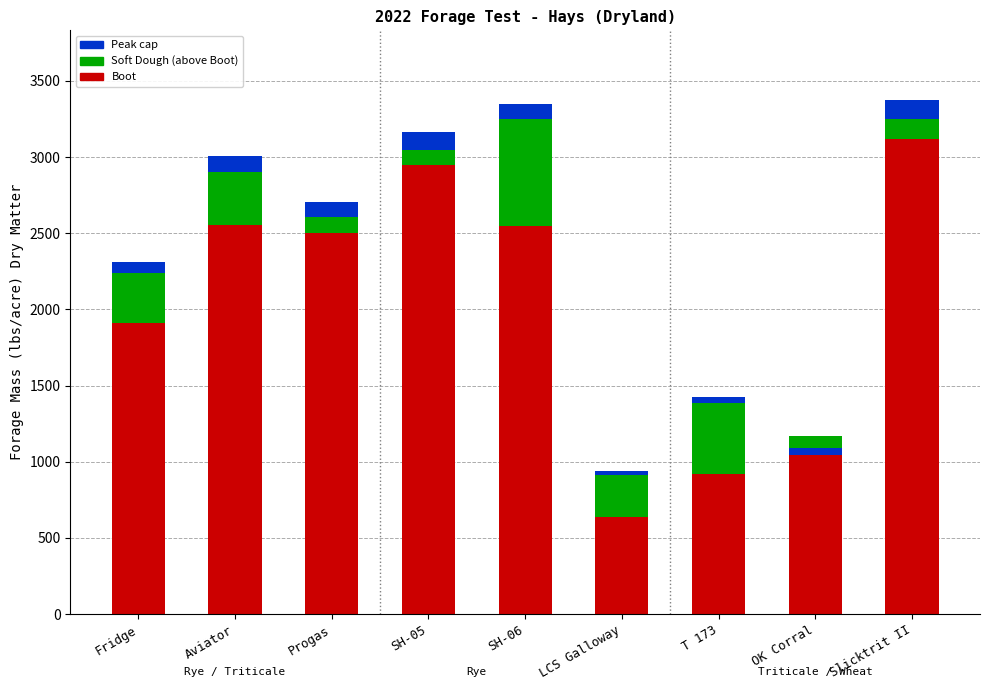

What is the highest value of the Soft Dough (above Boot) series?

702.6